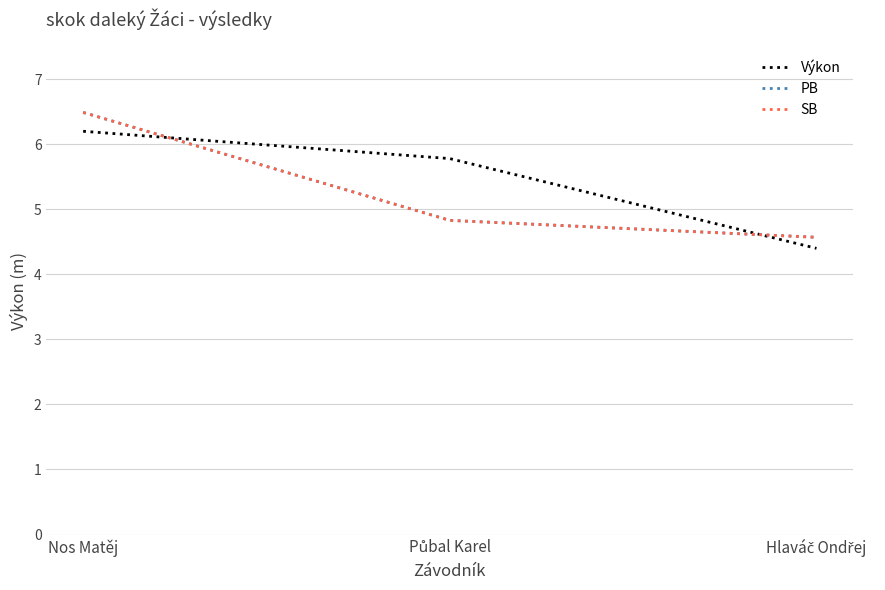

What is the difference between the maximum and minimum values in the SB series?

1.9